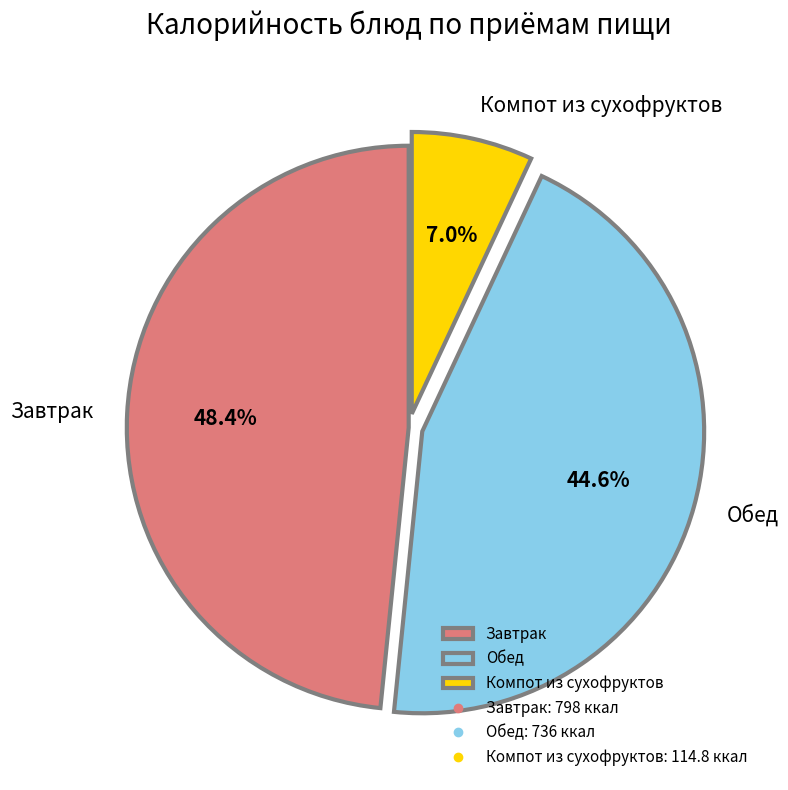

Rank the categories by value from highest to lowest.

Завтрак, Обед, Компот из сухофруктов